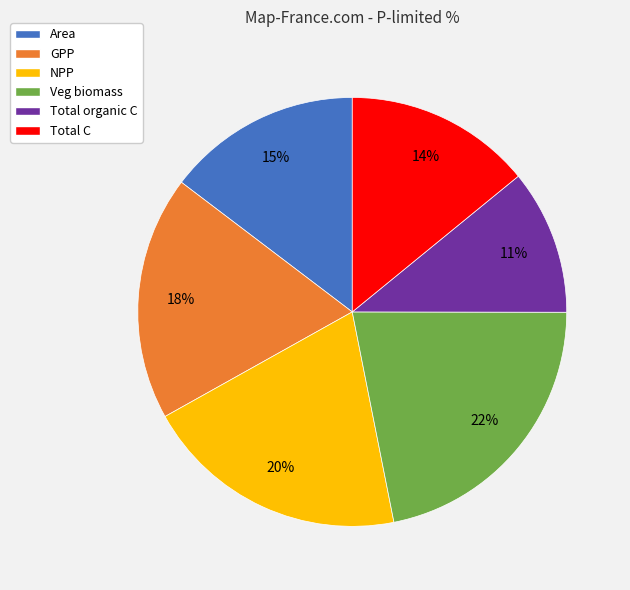

Is there a majority slice in this chart?

No